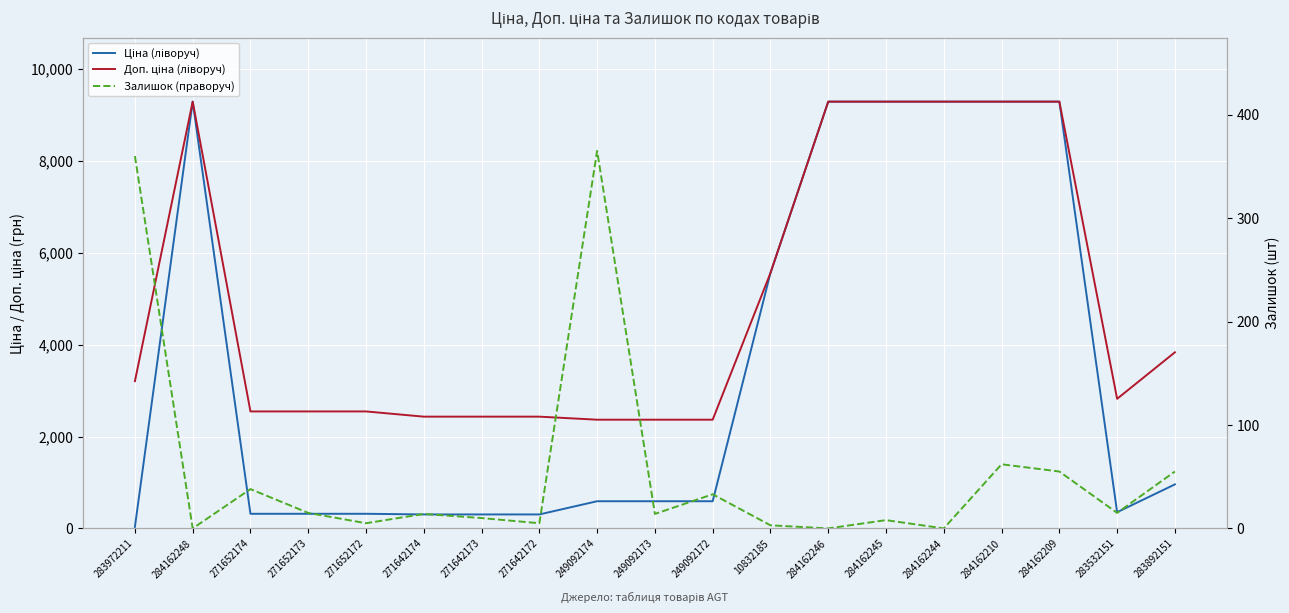

How many times do Ціна (ліворуч) and Залишок (праворуч) cross each other?

1